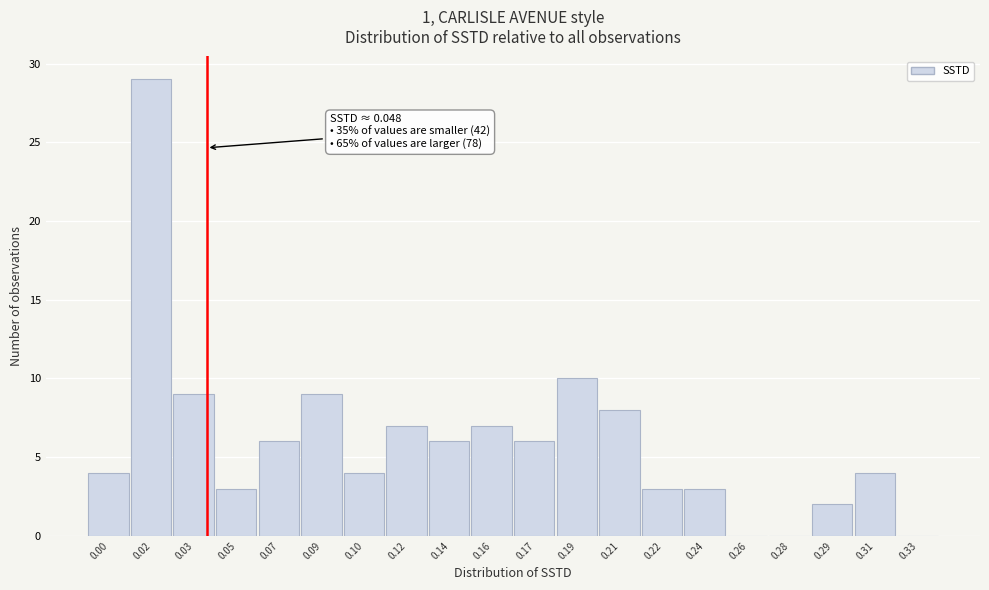

Reading left to right, what are all the values shown in this chart?

0.00=4	0.02=29	0.03=9	0.05=3	0.07=6	0.09=9	0.10=4	0.12=7	0.14=6	0.16=7	0.17=6	0.19=10	0.21=8	0.22=3	0.24=3	0.26=0	0.28=0	0.29=2	0.31=4	0.33=0